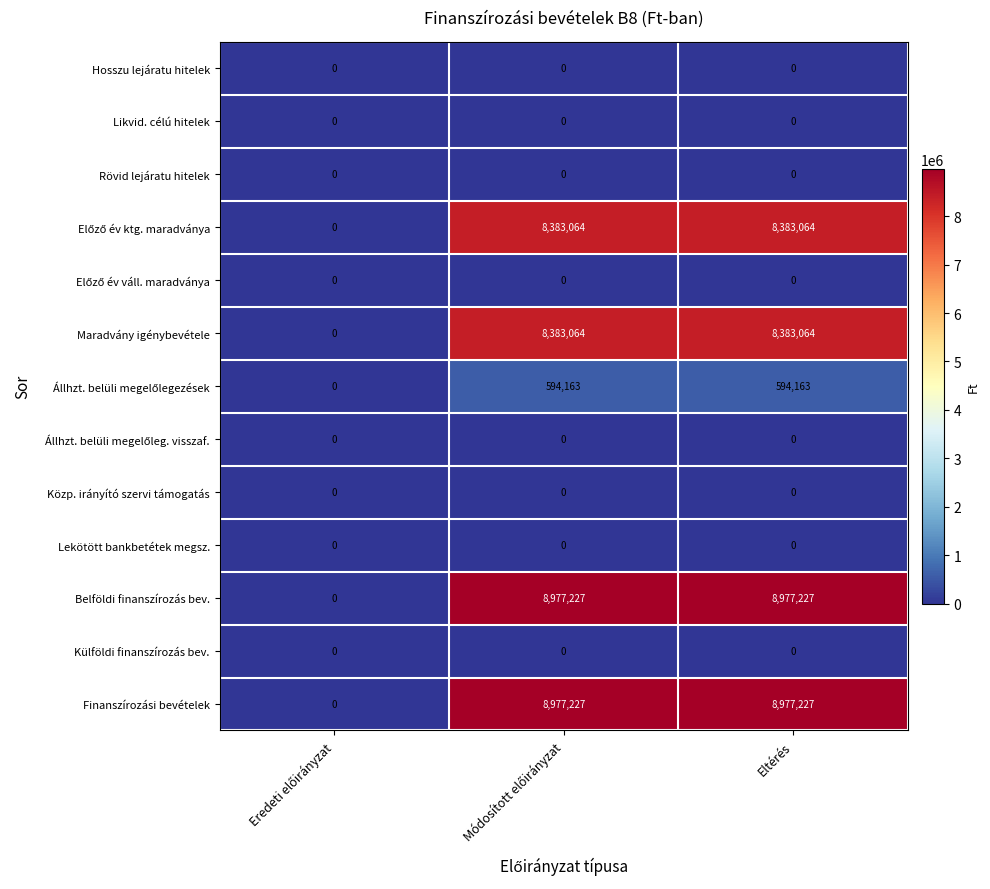

What is the spread (max minus min) of values at Eltérés?

8977227